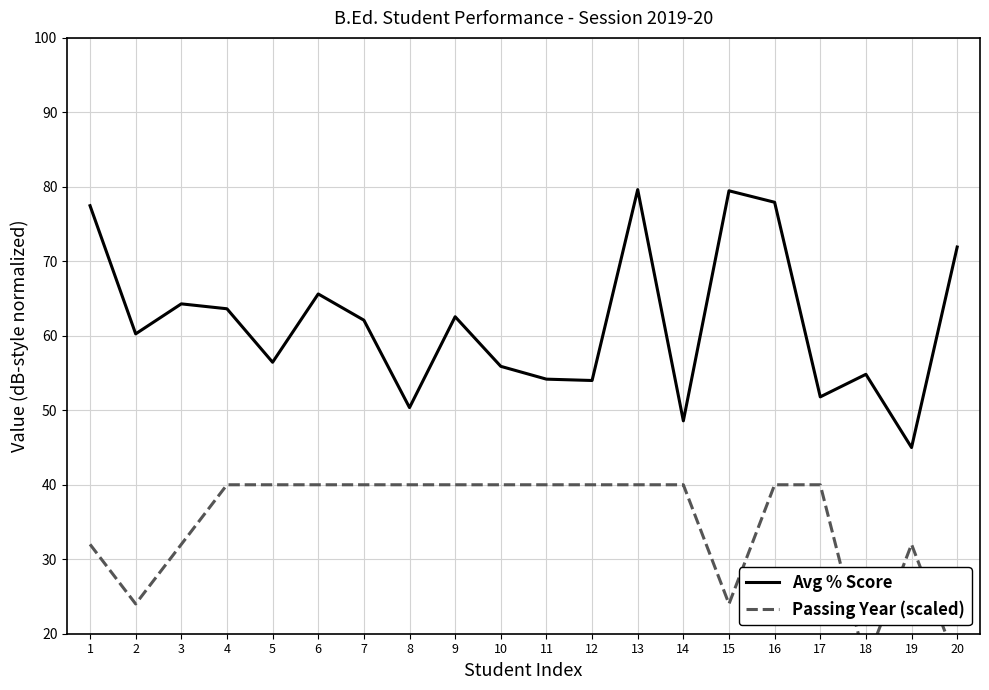

Reading right to left, extract all data points from this chart.

Avg % Score: 71.9	45.0	54.8	51.8	77.9	79.5	48.6	79.6	54.0	54.2	55.9	62.6	50.4	62.1	65.6	56.5	63.6	64.3	60.3	77.5
Passing Year (scaled): 16.0	32.0	16.0	40.0	40.0	24.0	40.0	40.0	40.0	40.0	40.0	40.0	40.0	40.0	40.0	40.0	40.0	32.0	24.0	32.0